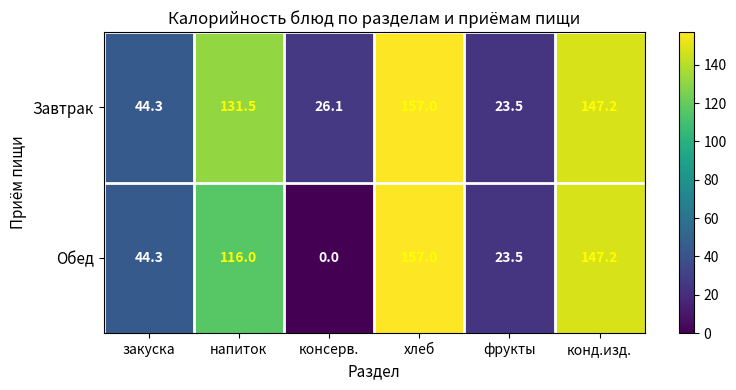

How many distinct data groups are displayed?

2